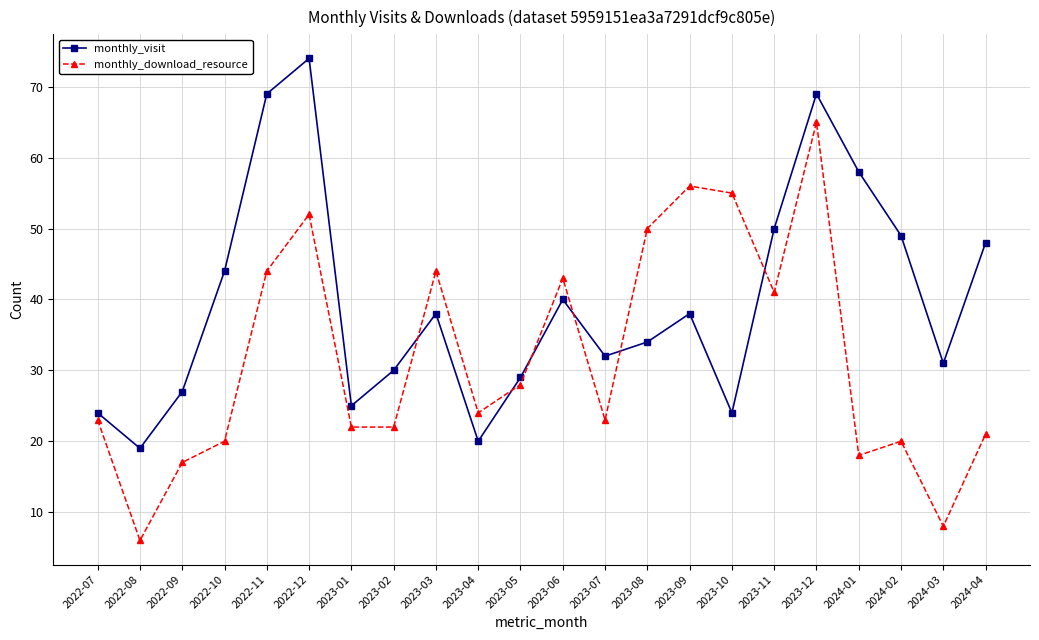

What is the difference between the highest and lowest values at 2024-04?

27